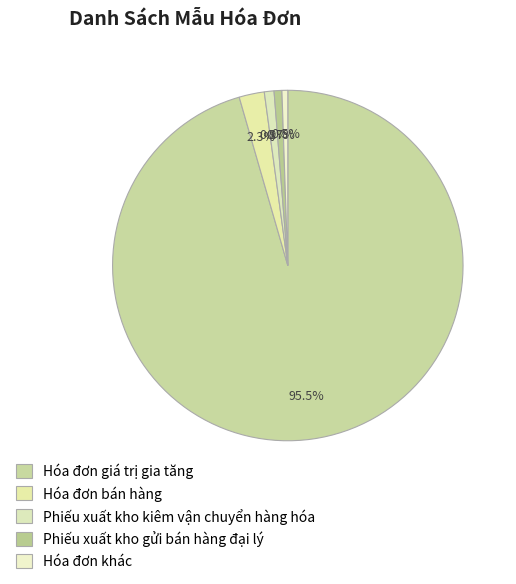

Approximately how many times larger is the value at Phiếu xuất kho gửi bán hàng đại lý compared to Phiếu xuất kho kiêm vận chuyển hàng hóa?

0.8